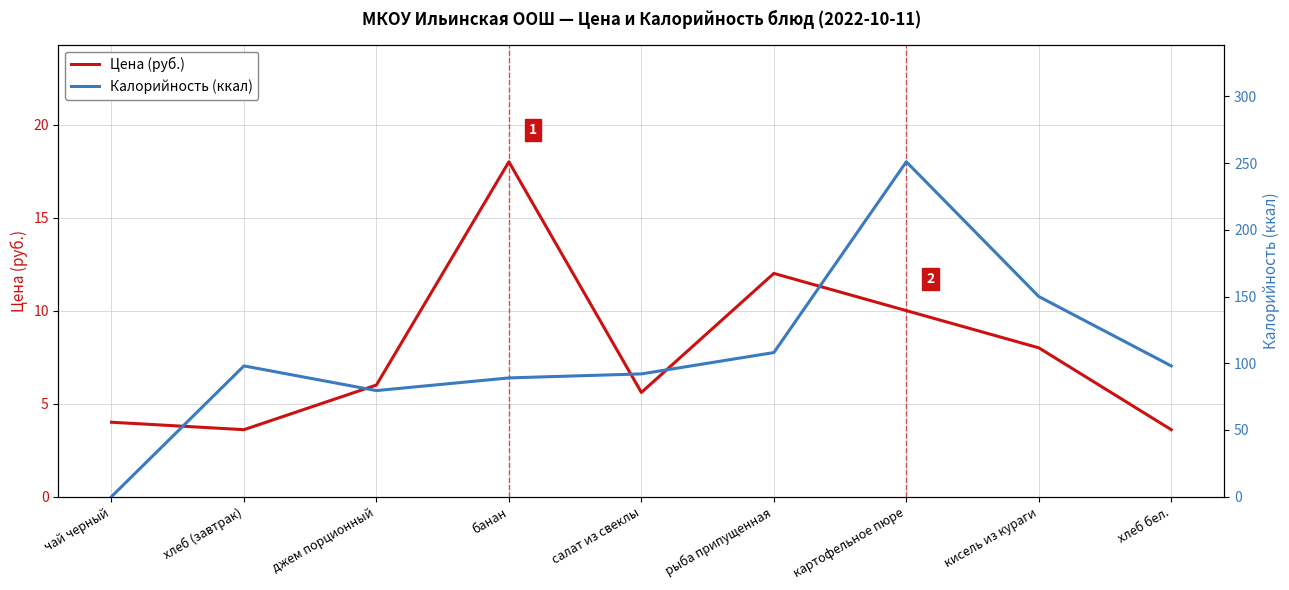

What is the total value across all series at джем порционный?

85.5